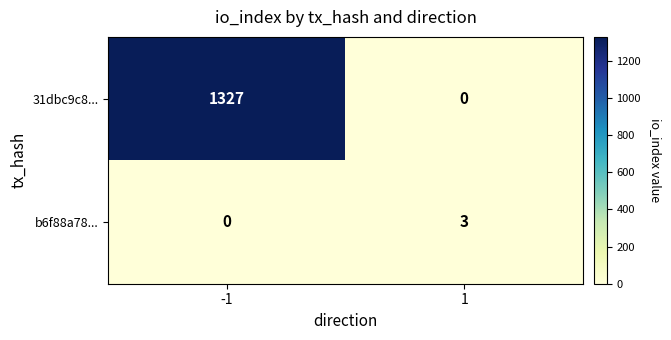

Which series has the largest range (max minus min)?

31dbc9c8...